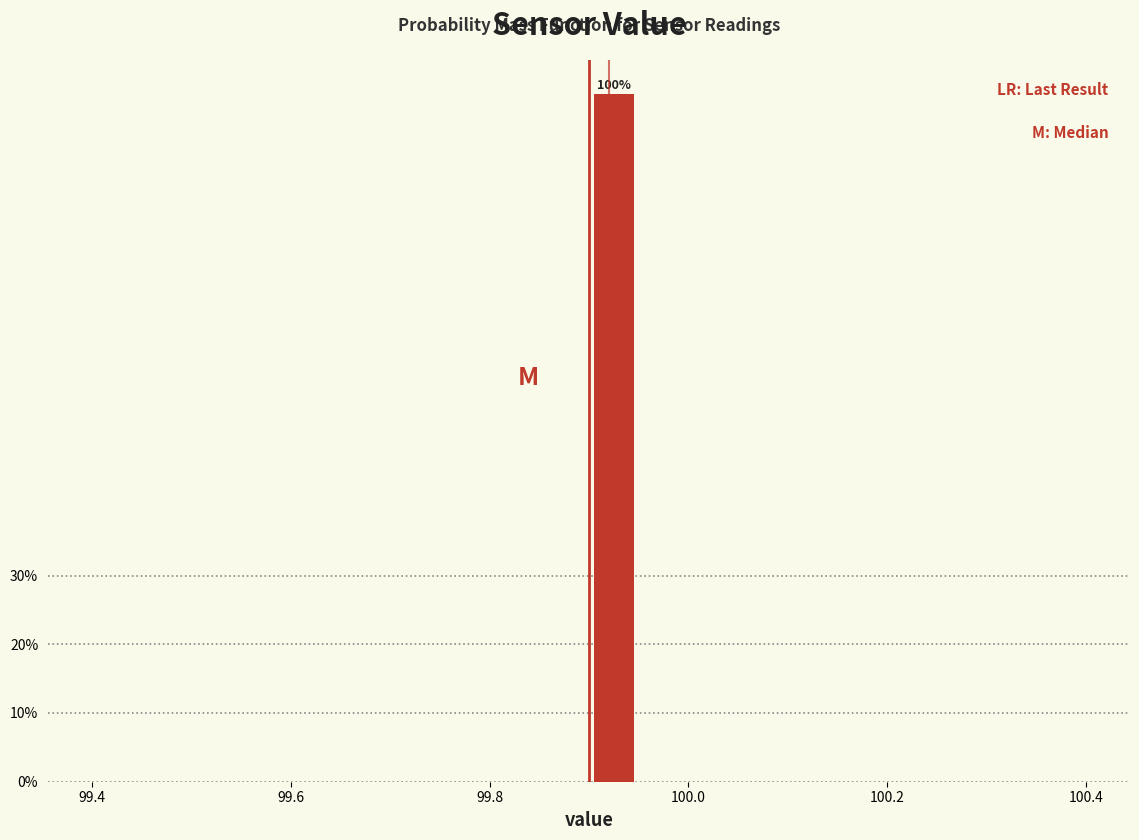

Read against the x-axis, roughly where is the centre of the tallest bar?

99.92